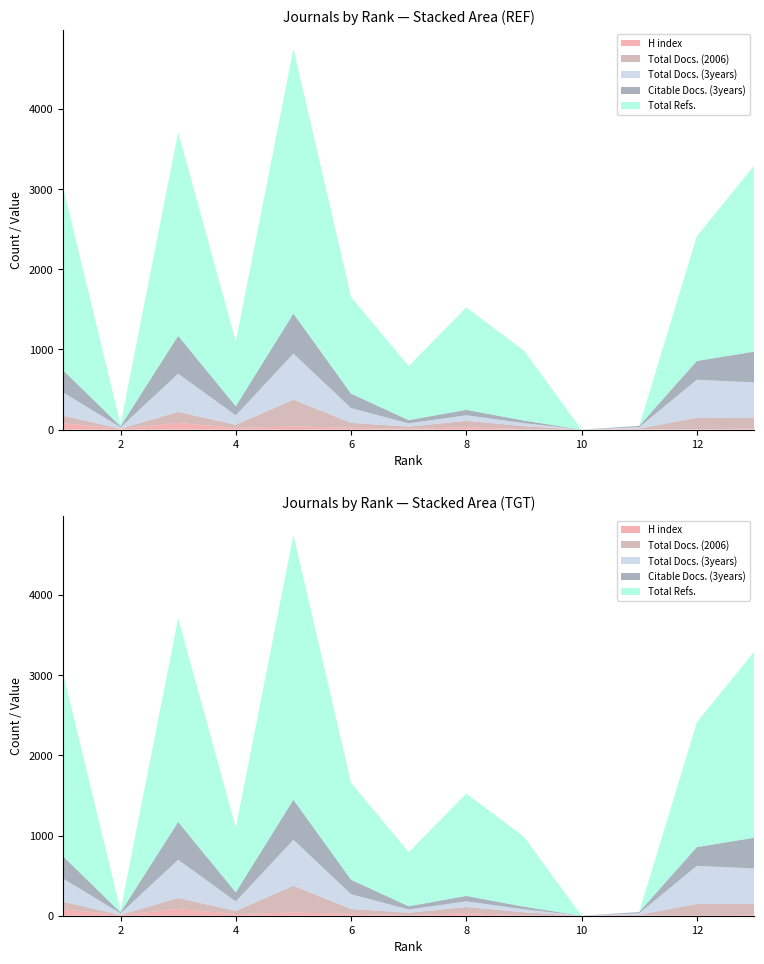

Reading right to left, extract all data points from this chart.

H index: 12	5	6	0	6	31	9	23	40	21	84	10	79
Total Docs. (2006): 135	143	6	0	37	78	28	61	334	39	137	1	95
Total Docs. (3years): 442	474	18	0	38	70	41	185	574	118	477	18	291
Citable Docs. (3years): 384	234	16	0	32	68	40	180	499	114	472	13	278
Total Refs.: 2325	1556	0	0	872	1277	675	1206	3304	806	2540	25	2285